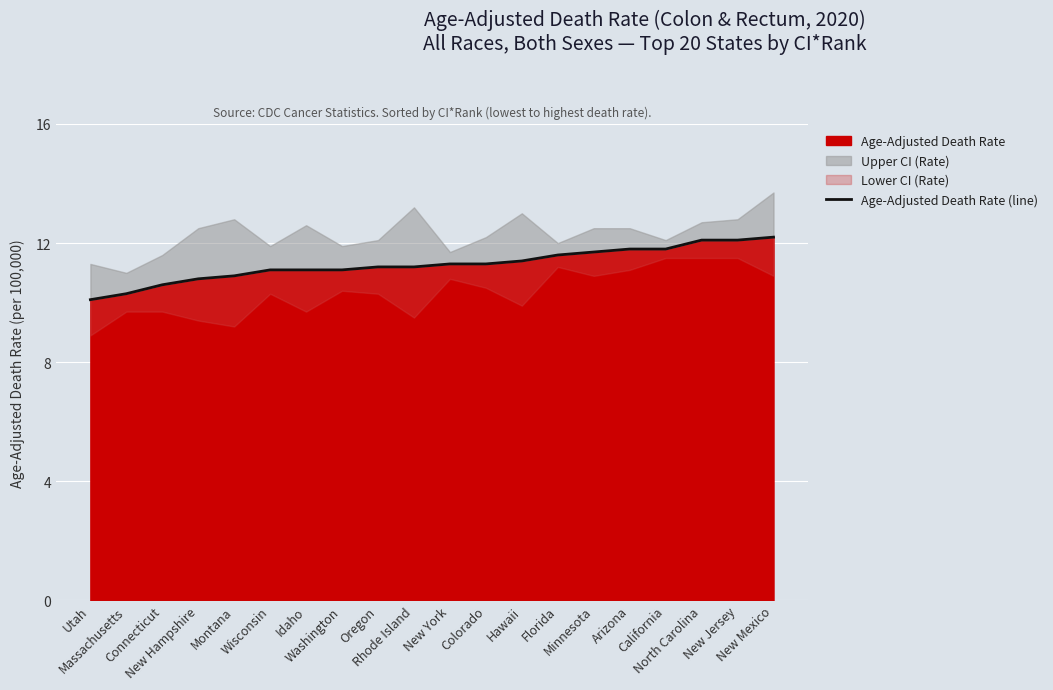

Which has a higher value, Connecticut or Massachusetts?

Connecticut